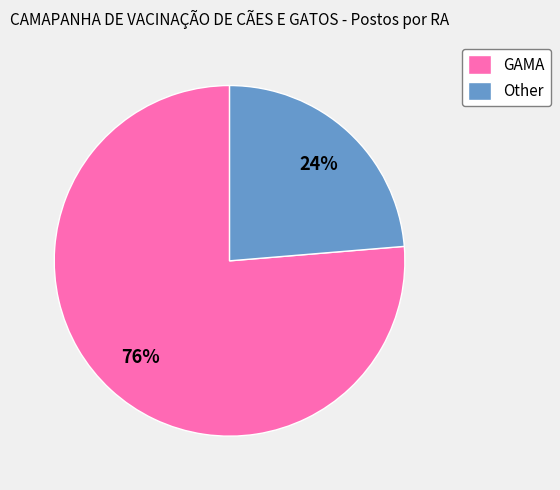

Rank the categories by value from highest to lowest.

GAMA, Other